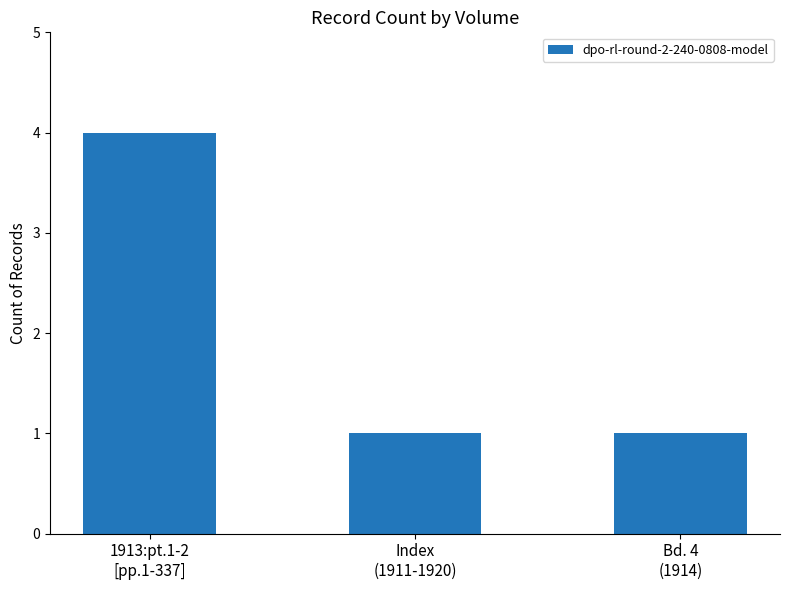

What is the average value?

2